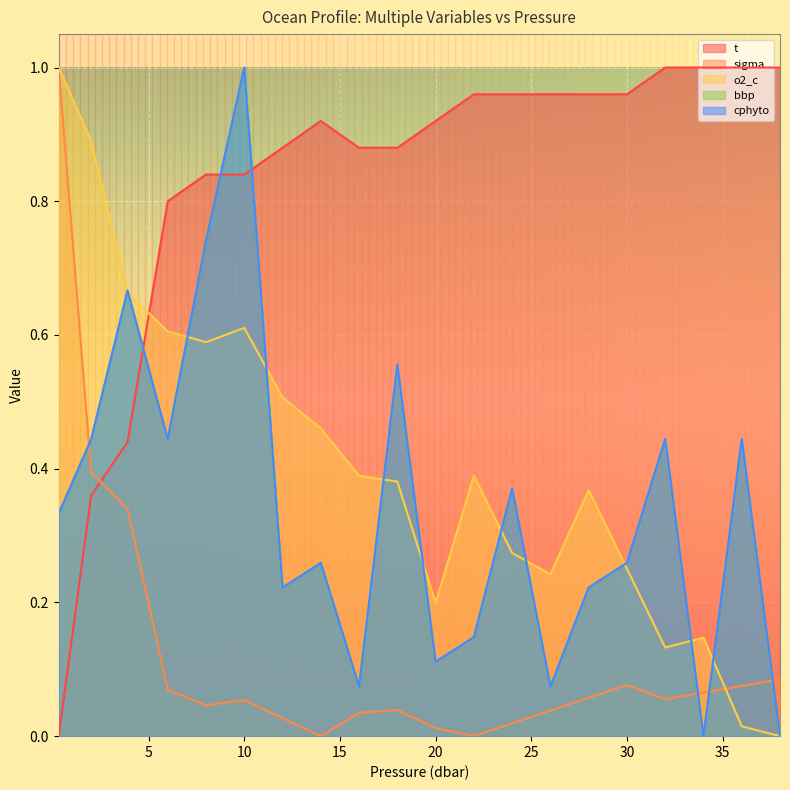

List the labels in order of o2_c value, largest first.

0.3, 2.0, 3.9, 10.0, 6.0, 8.0, 12.0, 14.0, 16.0, 22.0, 18.0, 28.0, 24.0, 30.0, 26.0, 20.0, 34.0, 32.0, 36.0, 38.0